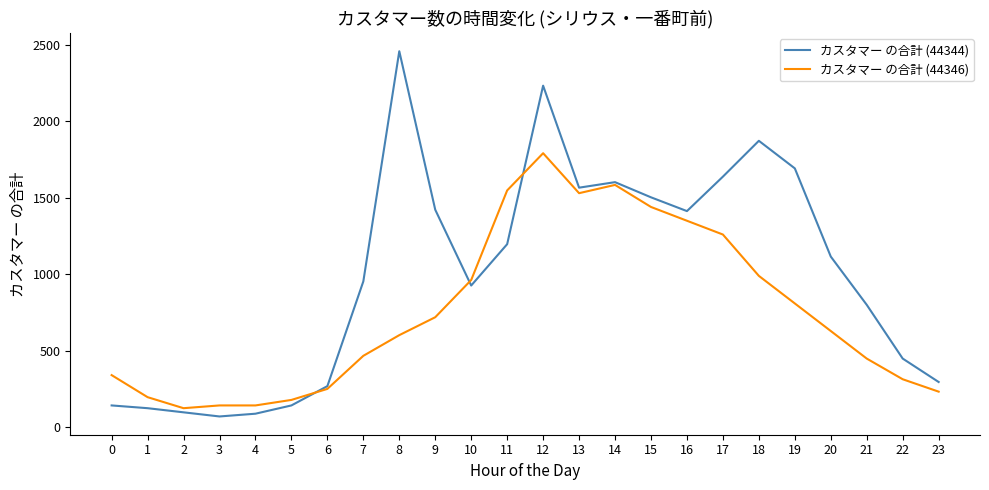

The value of カスタマー の合計 (44344) at 20 is 1693. True or false?

False